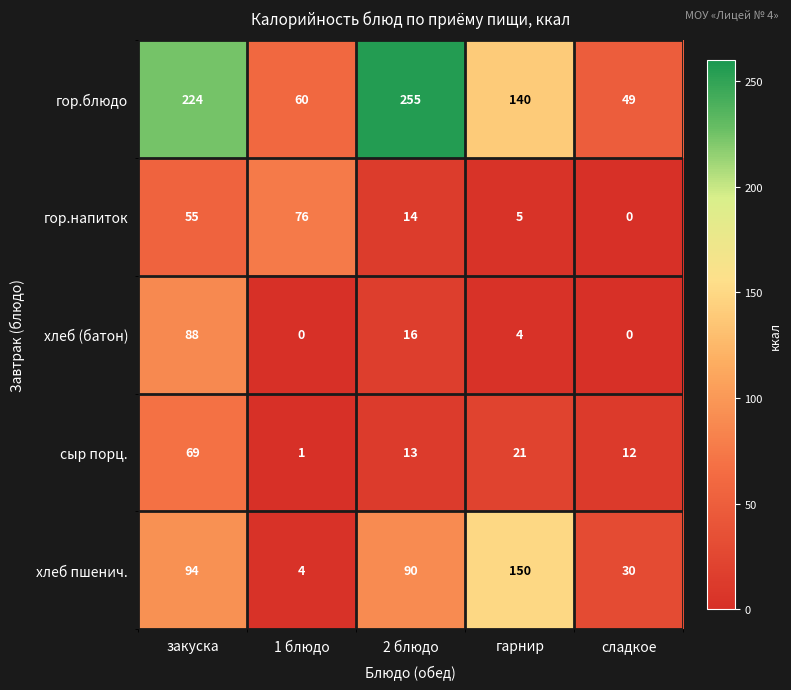

Reading right to left, extract all data points from this chart.

гор.блюдо: сладкое=49	гарнир=140	2 блюдо=255	1 блюдо=60	закуска=224
гор.напиток: сладкое=0	гарнир=5	2 блюдо=14	1 блюдо=76	закуска=55
хлеб (батон): сладкое=0	гарнир=4	2 блюдо=16	1 блюдо=0	закуска=88
сыр порц.: сладкое=12	гарнир=21	2 блюдо=13	1 блюдо=1	закуска=69
хлеб пшенич.: сладкое=30	гарнир=150	2 блюдо=90	1 блюдо=4	закуска=94